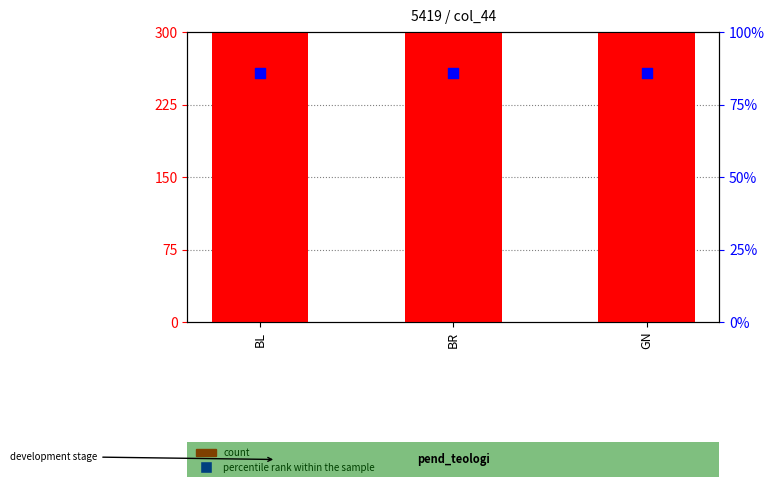

At which category is the sum across all series the highest?

BL